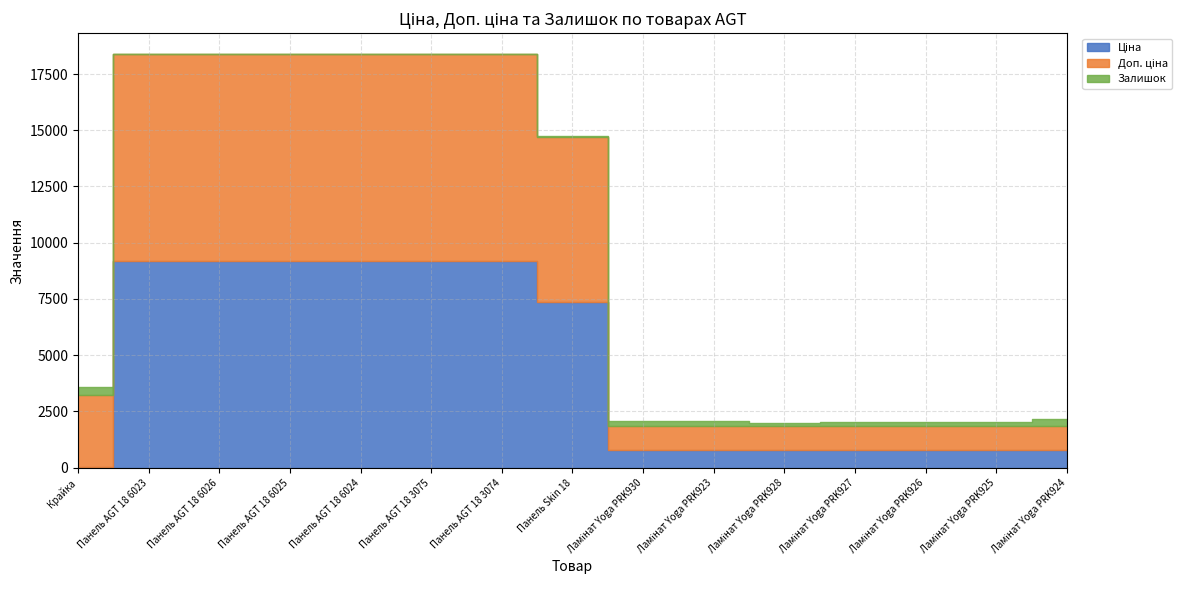

True or false: Доп. ціна has more than 0 interior local peaks.

False